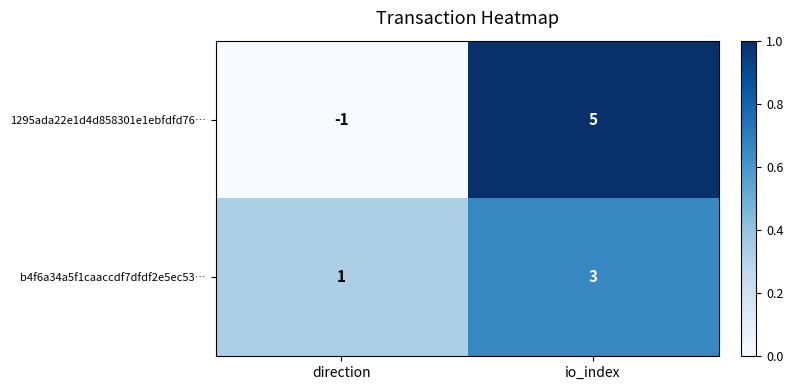

What is the spread (max minus min) of values at direction?

2